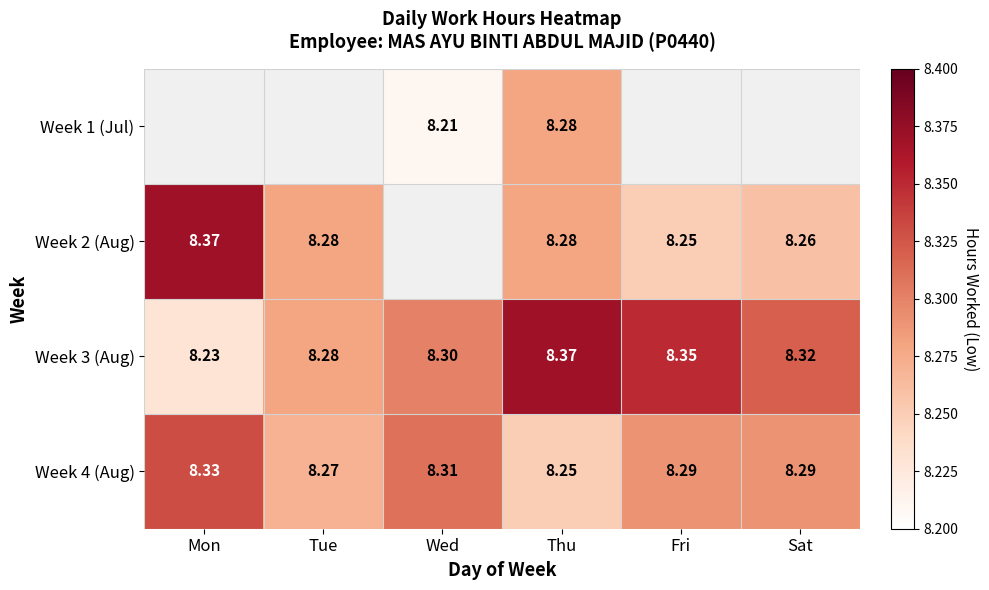

At which category is the sum across all series the highest?

Thu